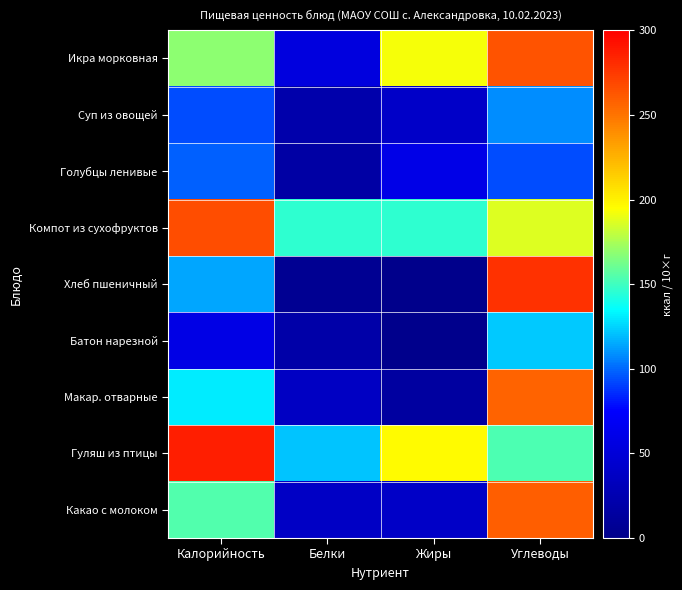

What is the difference between the highest and lowest values at Калорийность?

228.1